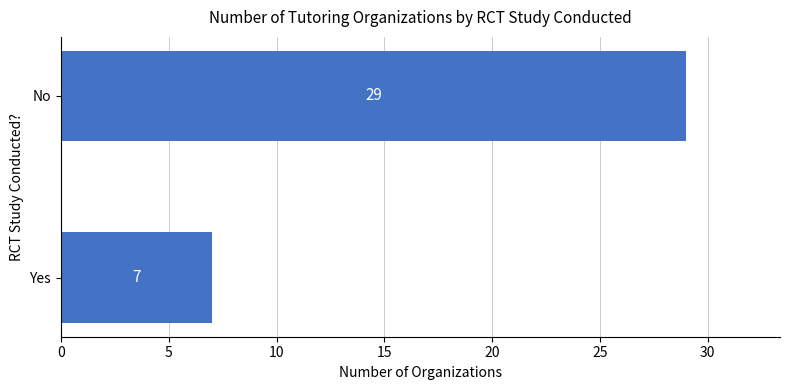

The chart shows a value of 29 at No. True or false?

True